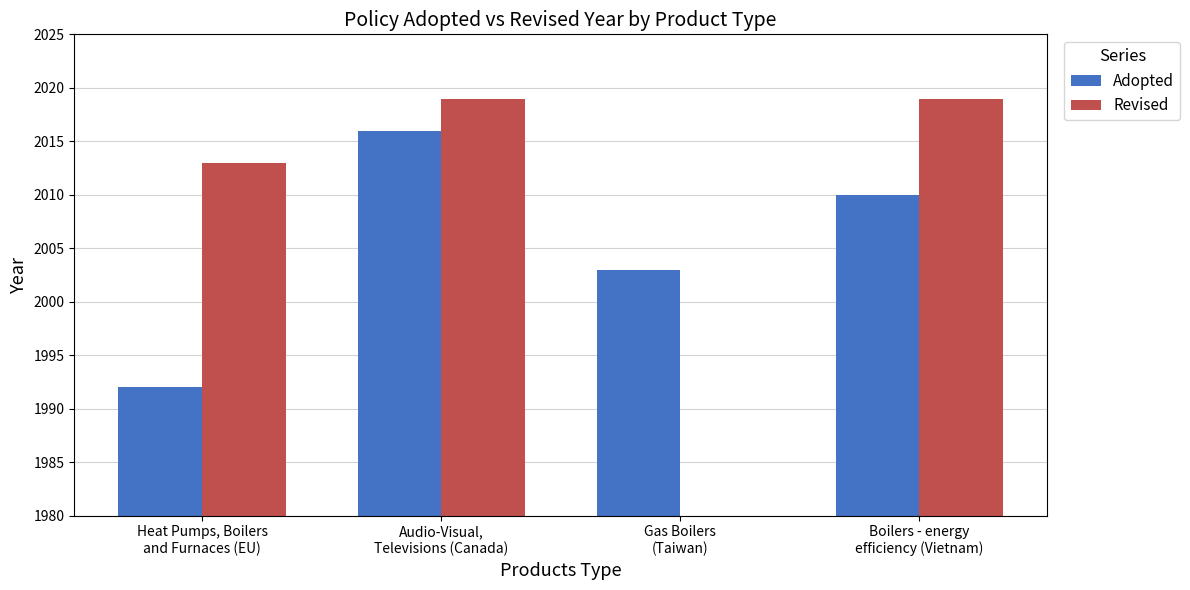

At which category does the chart reach its minimum across all series?

Heat Pumps, Boilers
and Furnaces (EU)